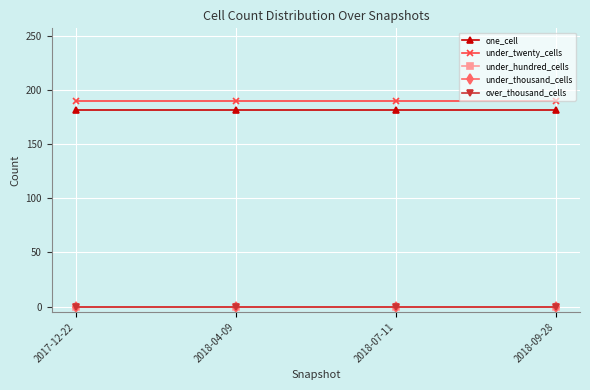

What value does the under_twenty_cells series have at 2018-09-28?

190